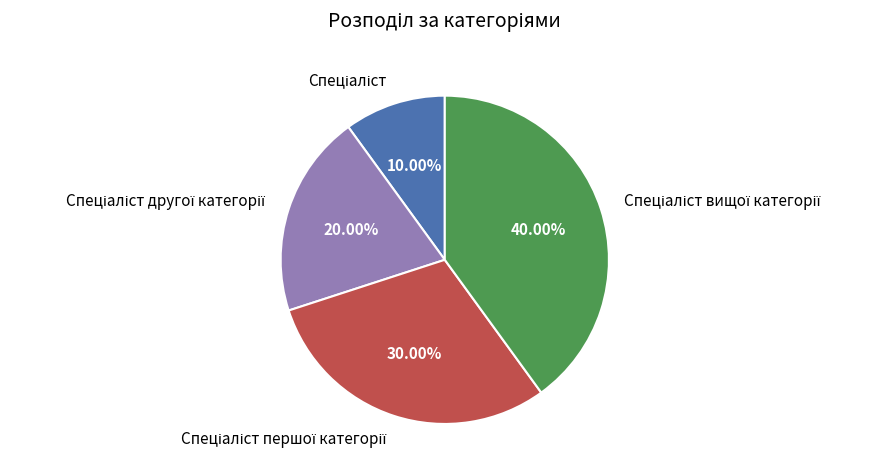

Is there any slice that represents more than half of the pie?

No